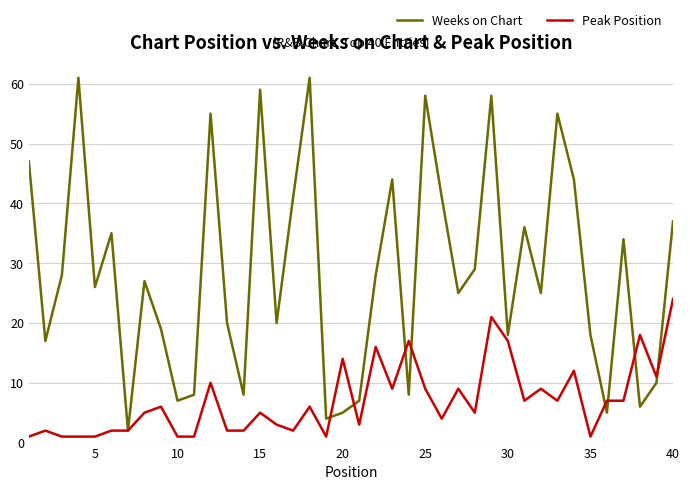

Which series has the largest range (max minus min)?

Weeks on Chart